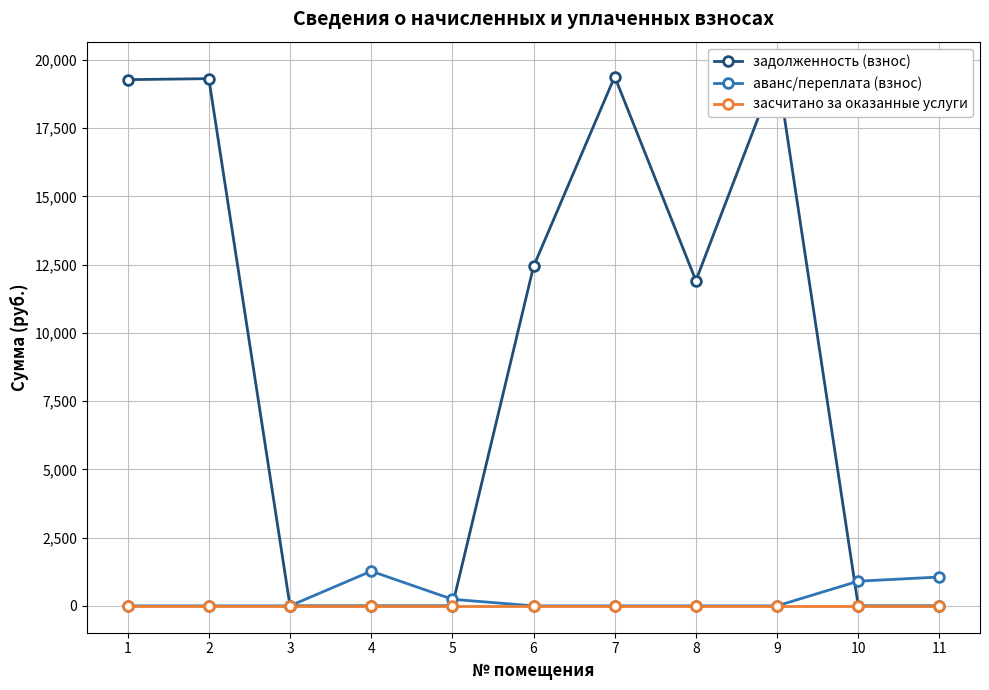

What is the total value across all series at 7?

11911.3